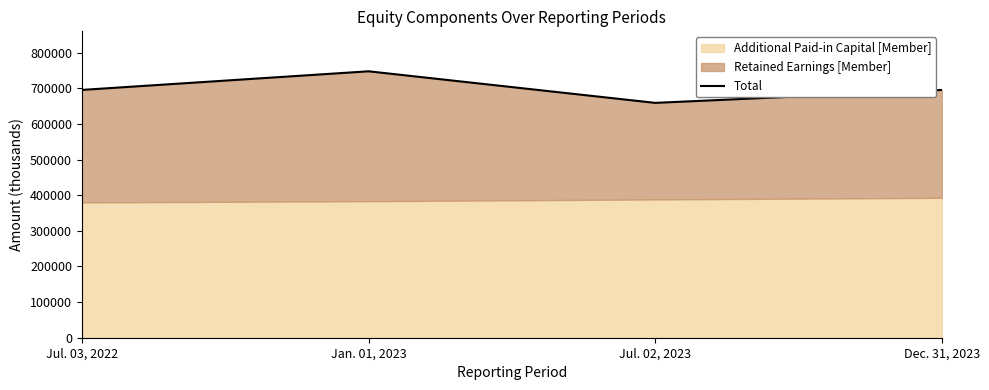

Rank the categories by value from lowest to highest.

Jul. 02, 2023, Dec. 31, 2023, Jul. 03, 2022, Jan. 01, 2023